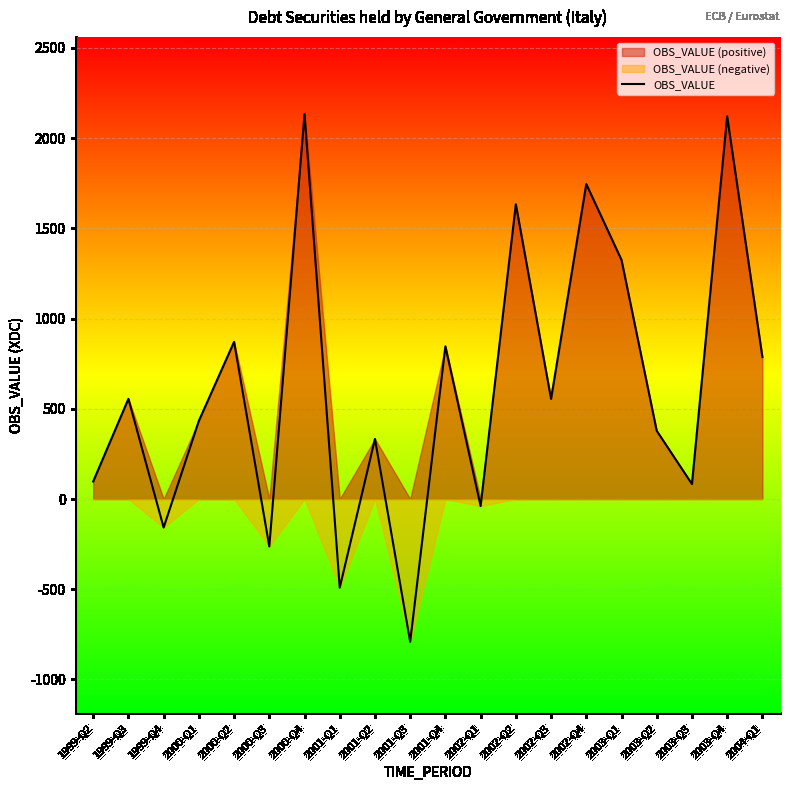

Count the number of categories in the chart.

20